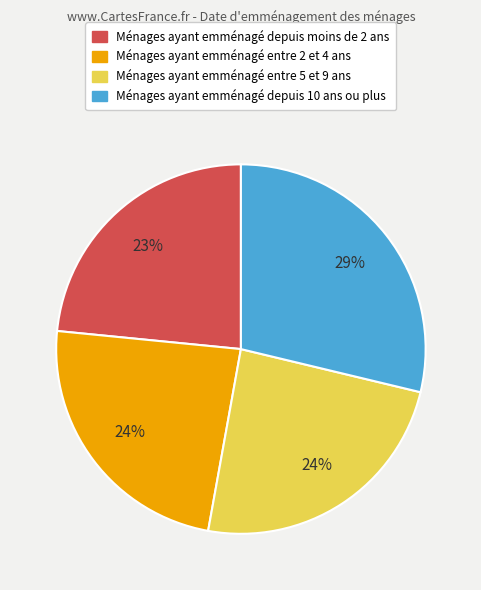

To the nearest percent, what is the average slice percentage?

25%